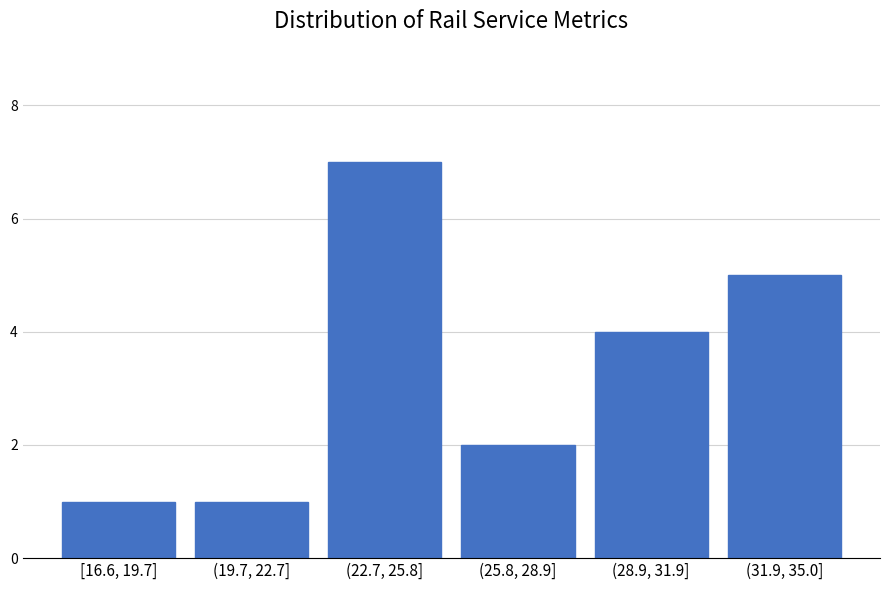

Reading left to right, extract all data points from this chart.

1	1	7	2	4	5